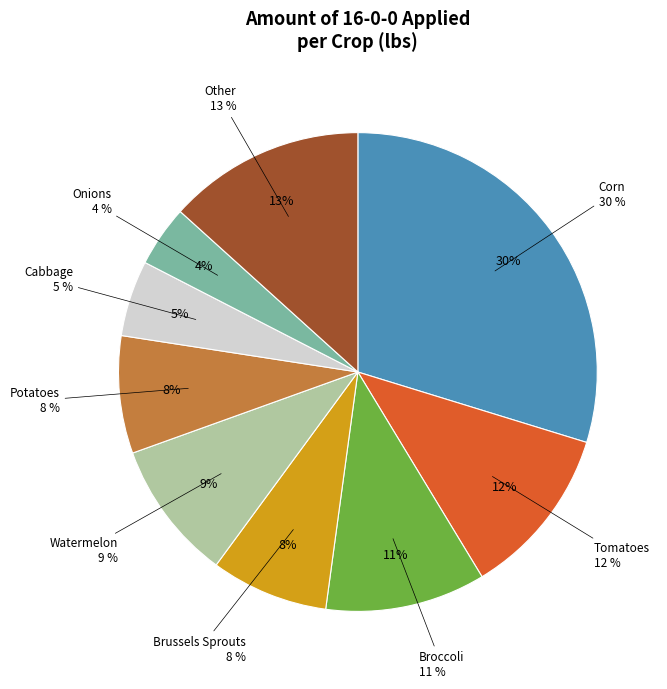

What is the smallest slice in the pie chart?

Onions